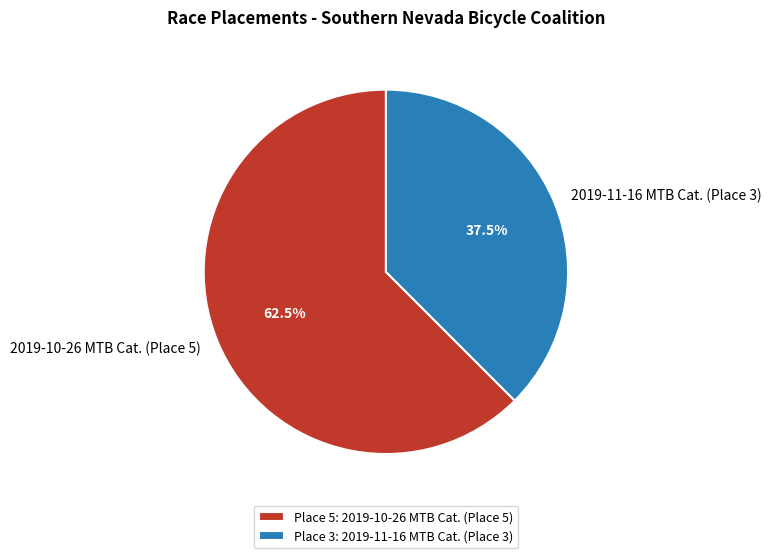

Rank the categories by value from lowest to highest.

2019-11-16 MTB Cat. (Place 3), 2019-10-26 MTB Cat. (Place 5)